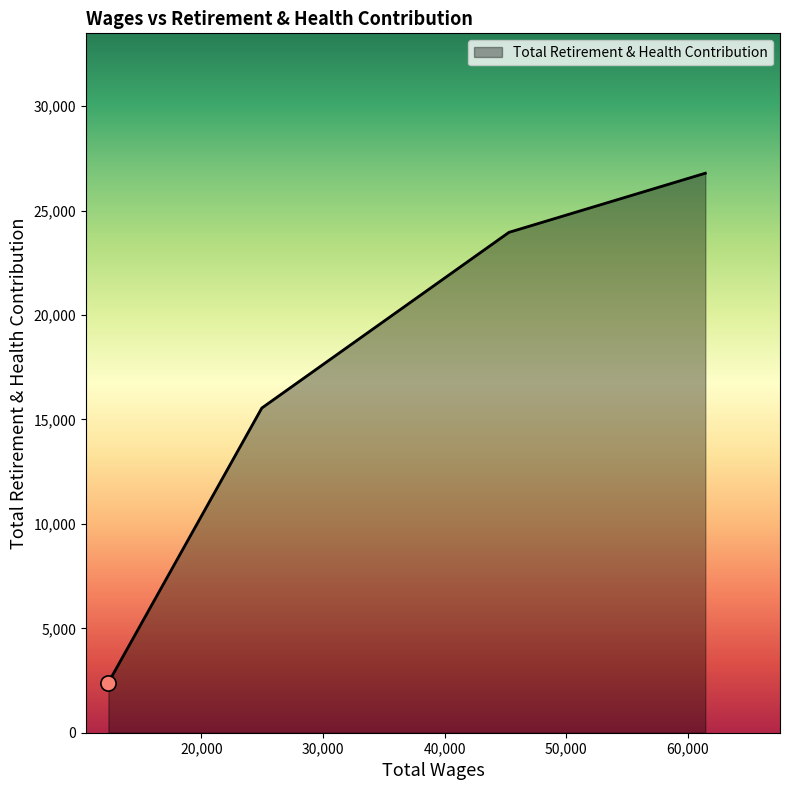

What is the average value?

17176